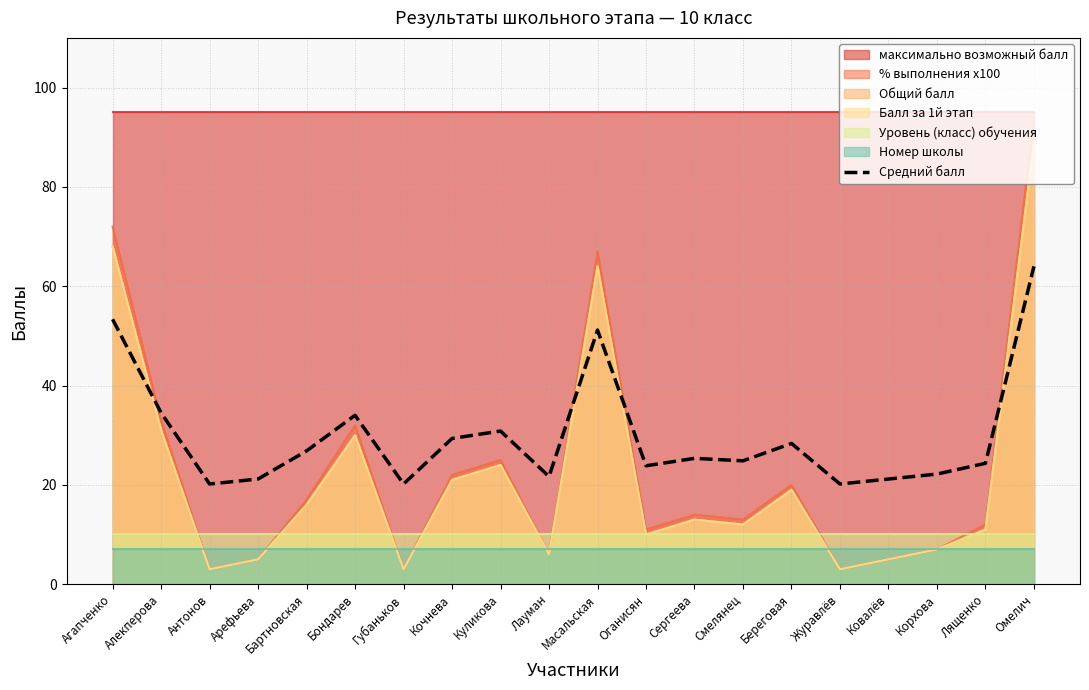

Count the number of categories in the chart.

20